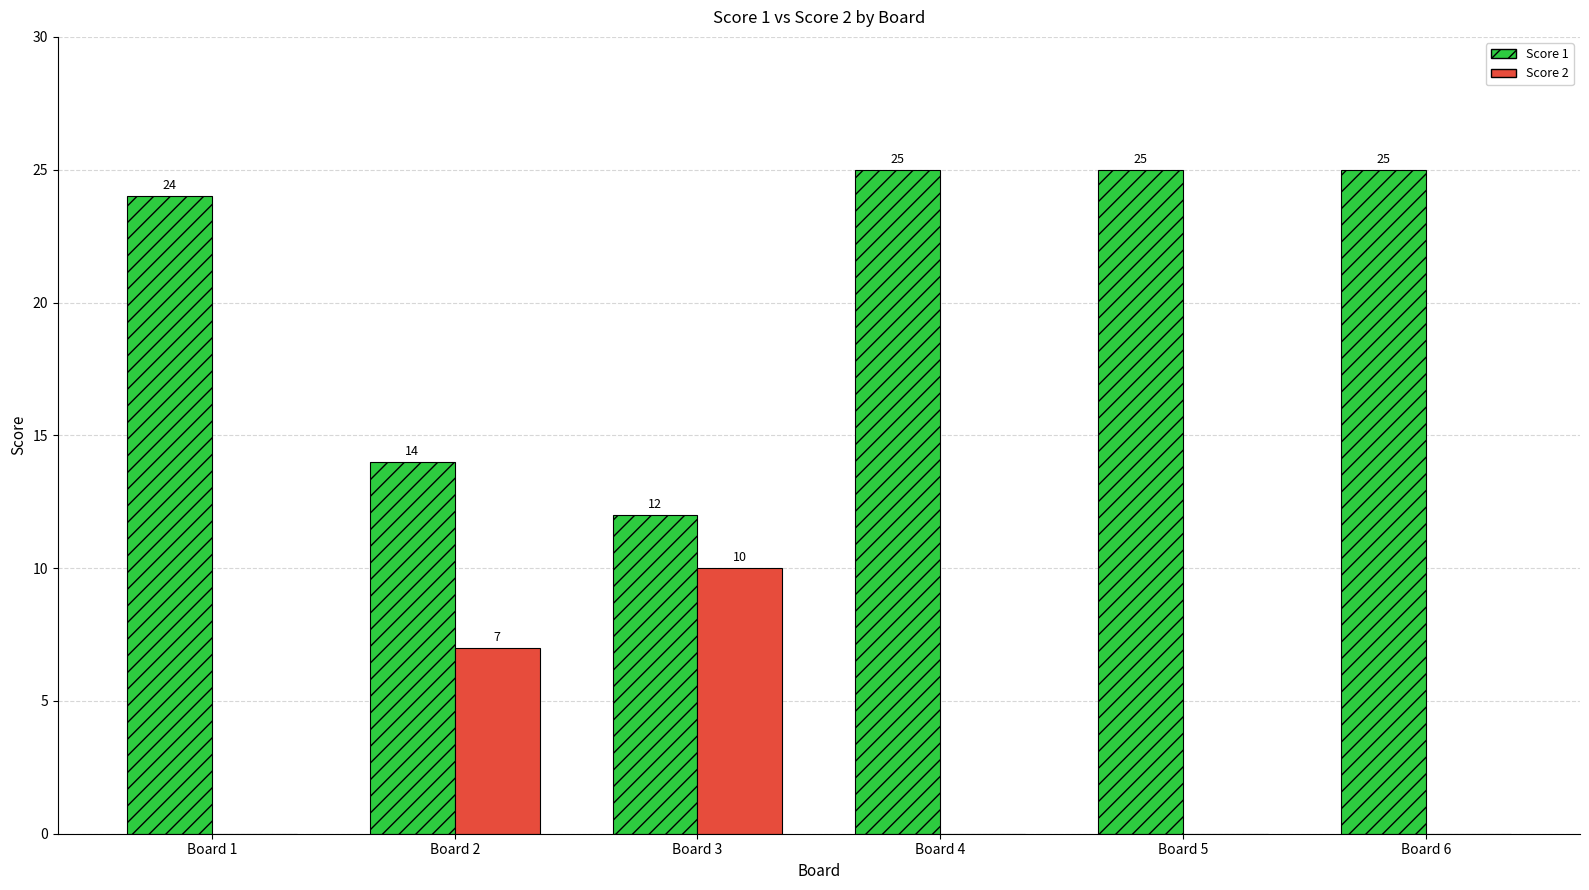

Reading left to right, list all the values displayed in this chart.

Score 1: Board 1=24	Board 2=14	Board 3=12	Board 4=25	Board 5=25	Board 6=25
Score 2: Board 1=0	Board 2=7	Board 3=10	Board 4=0	Board 5=0	Board 6=0